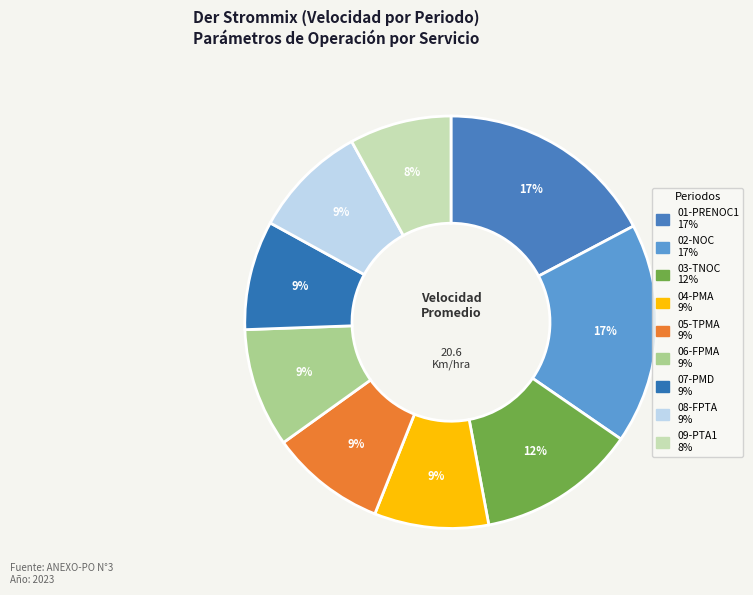

How many segments does this pie chart have?

9